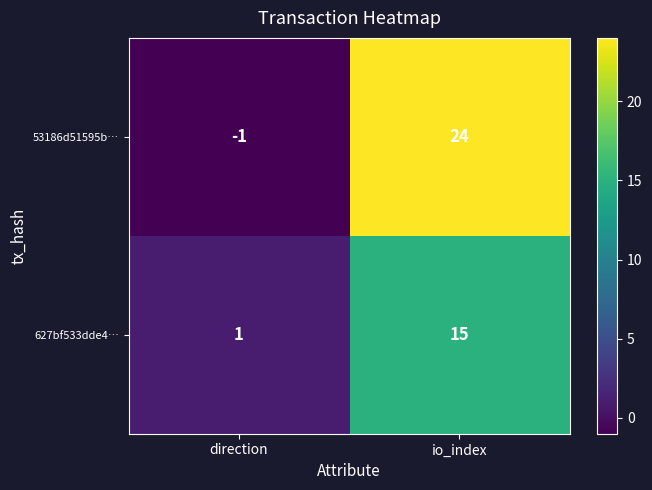

What is the greatest value displayed?

24